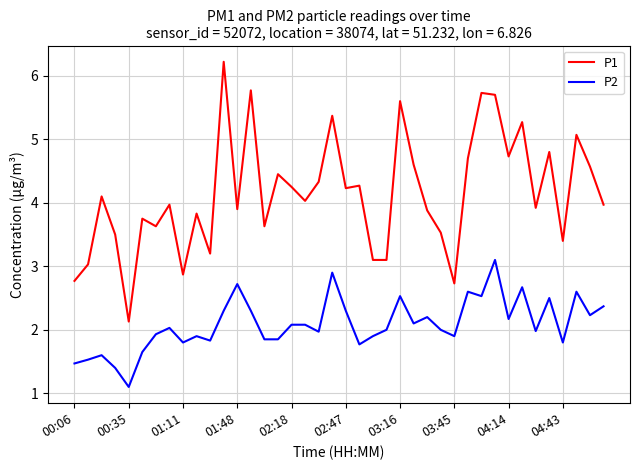

Is this an area chart (filled region under the line)?

No